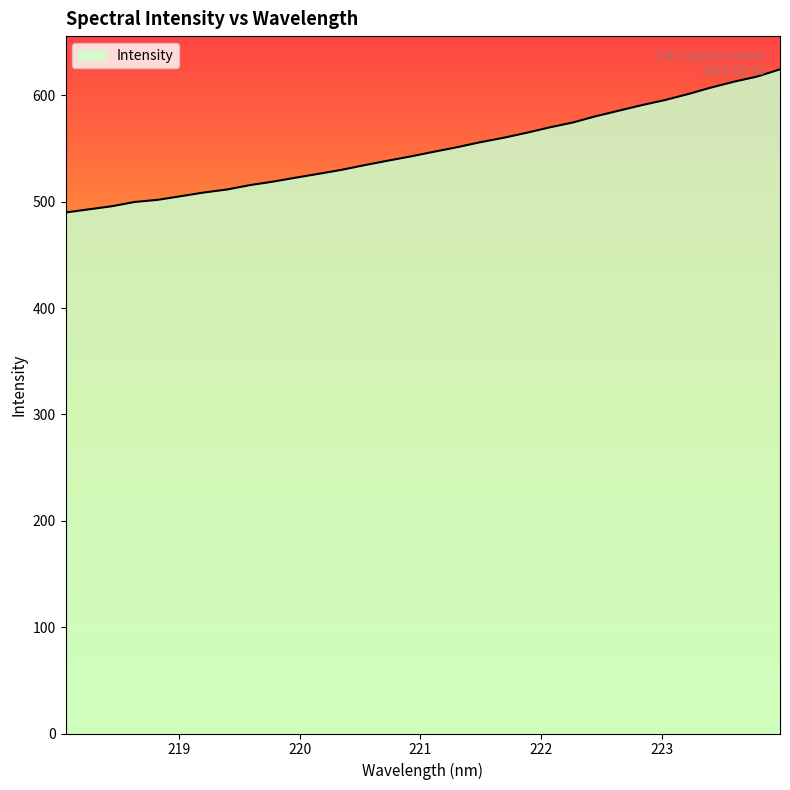

What is the smallest value displayed?

490.0